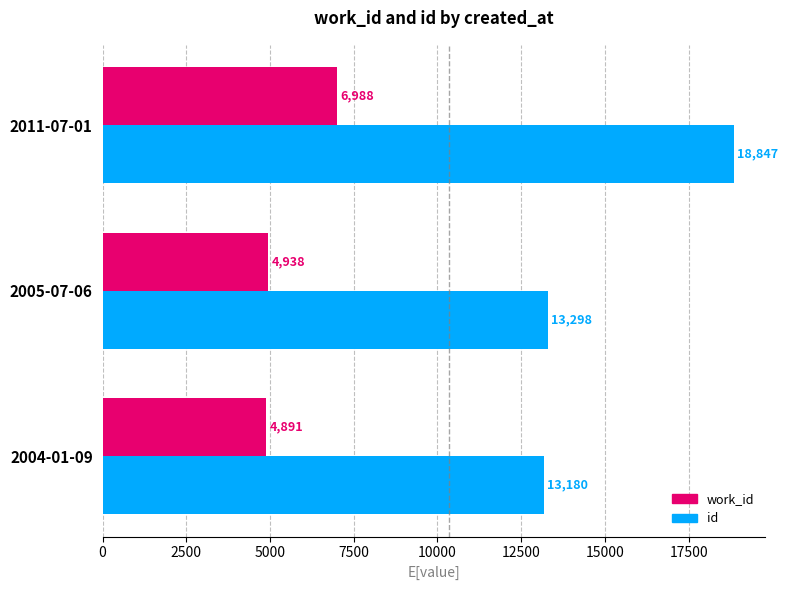

What is the average value of the work_id series?

5606